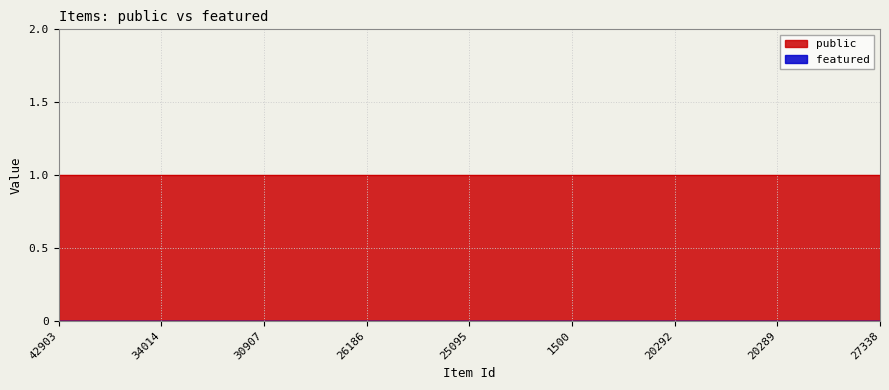

What is the label of the 15th point from the left?

6359